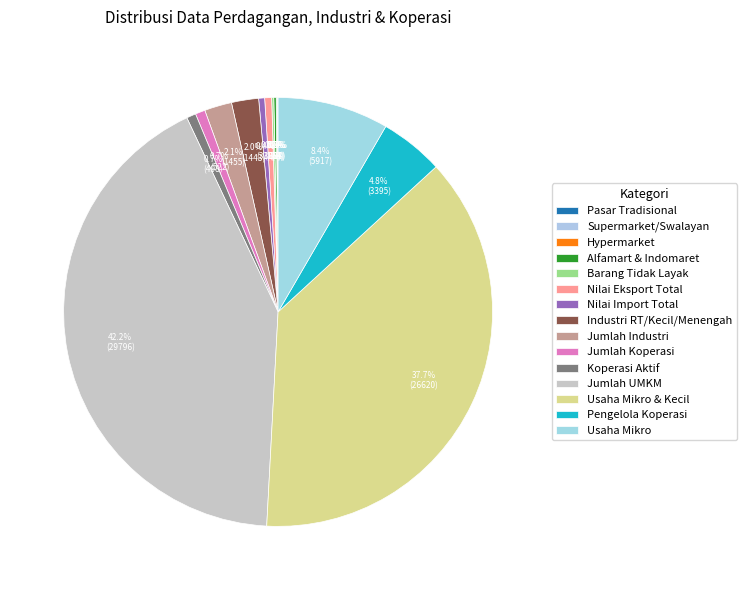

To the nearest percent, what portion does Jumlah Industri represent?

2%